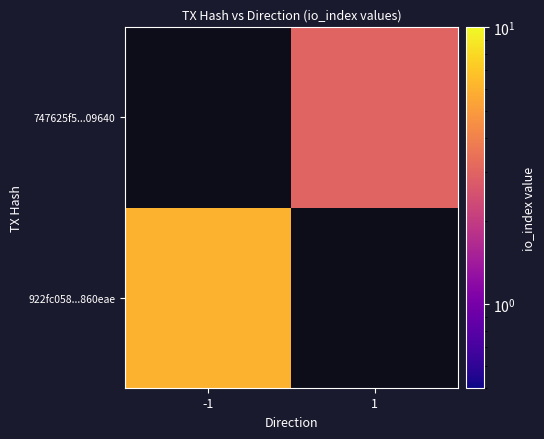

Rank the series by their maximum value, from lowest to highest.

922fc058...860eae, 747625f5...09640